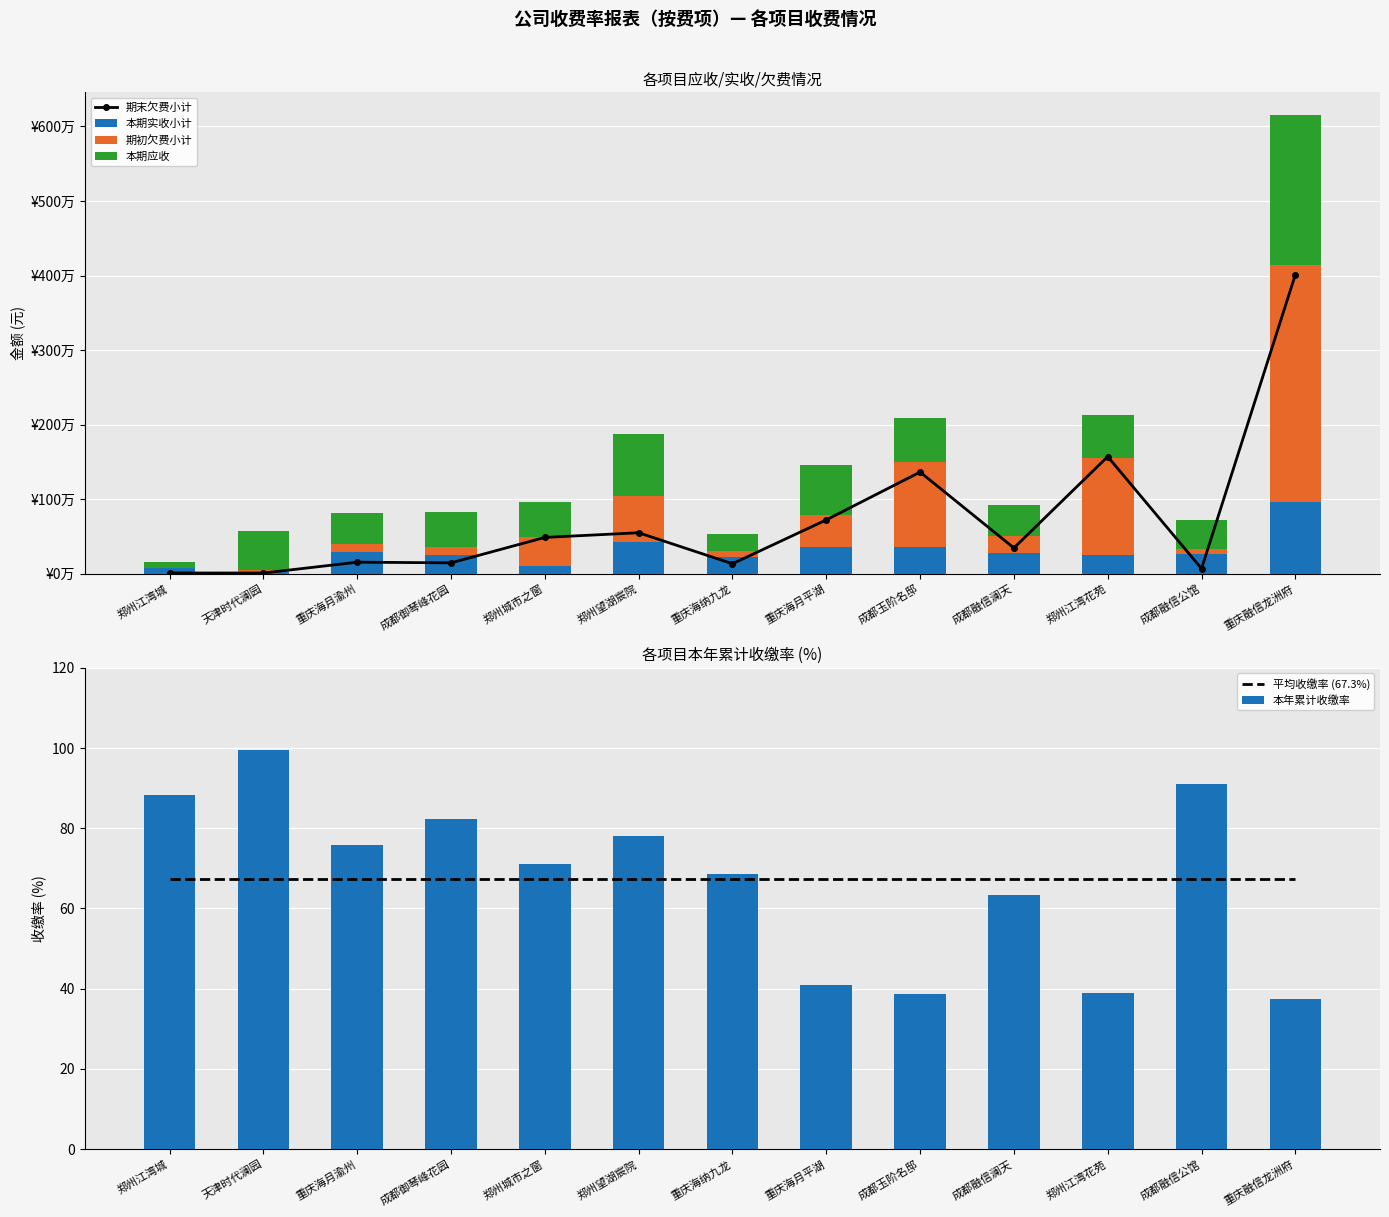

What is the sum of all 期末欠费小计 values?

9558088.2